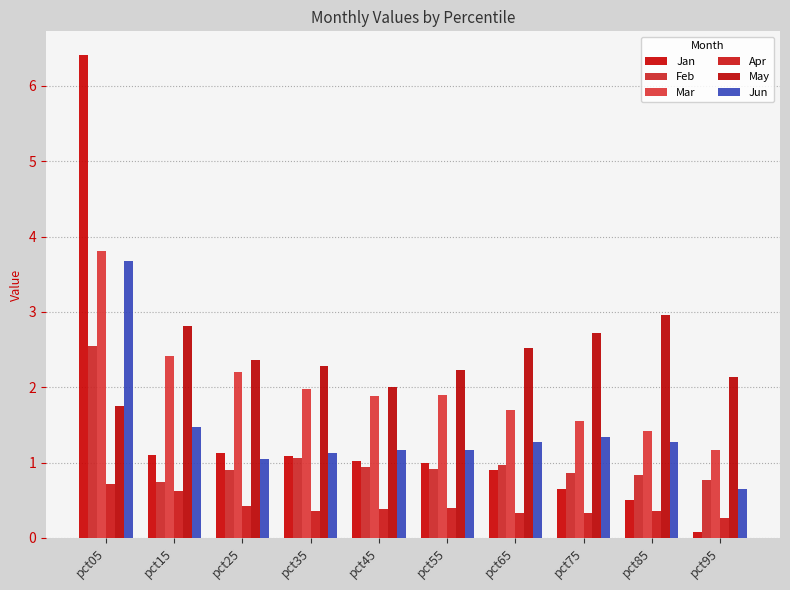

Is it true that Feb equals 1.0 at pct65?

True